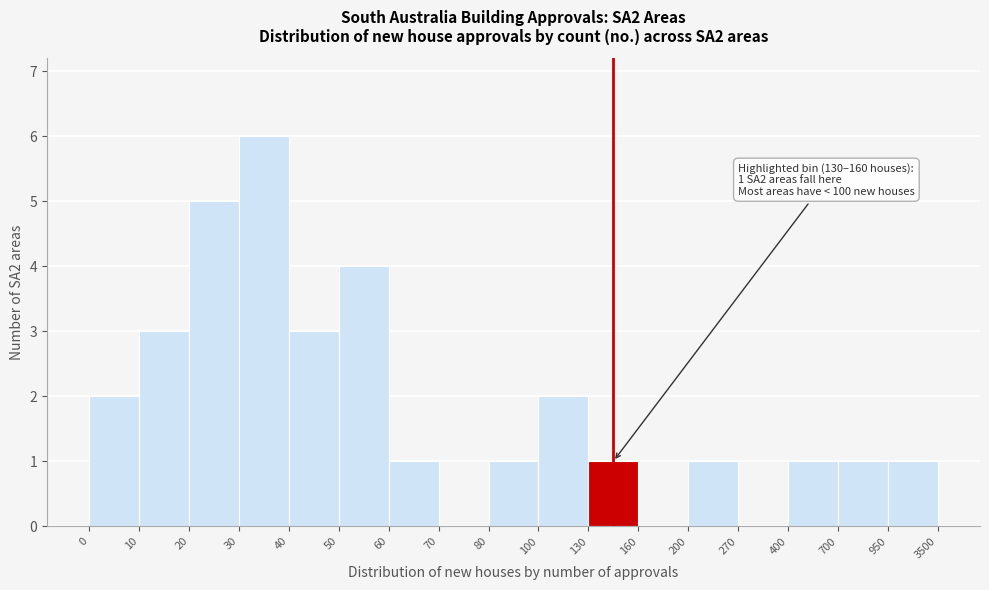

Reading left to right, transcribe all the data shown in this chart.

0=2	10=3	20=5	30=6	40=3	50=4	60=1	70=0	80=1	100=2	130=1	160=0	200=1	270=0	400=1	700=1	950=1